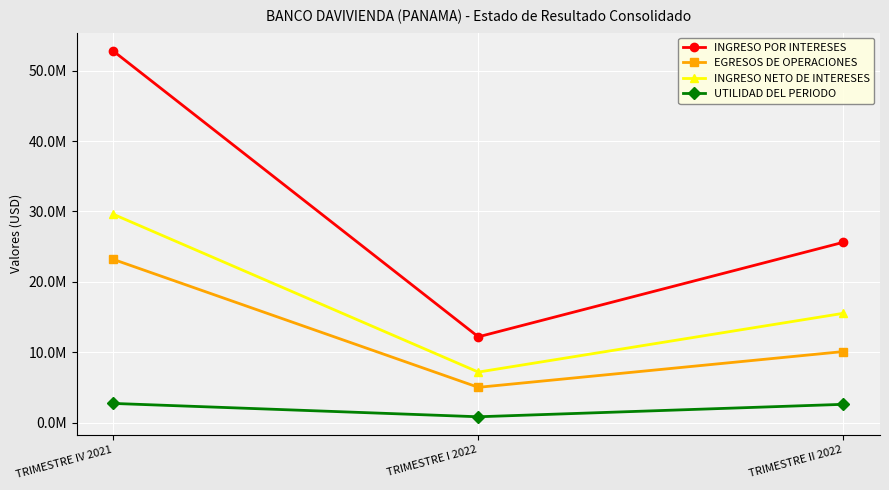

What is the total value across all series at TRIMESTRE I 2022?

25202719.5